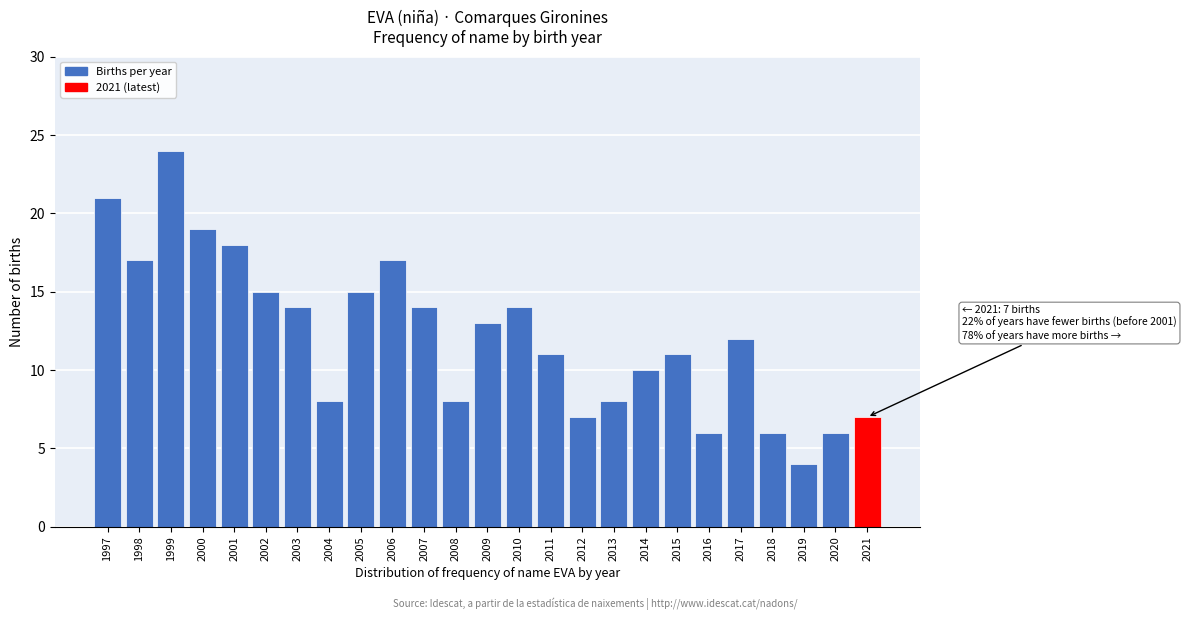

Reading left to right, list all the values displayed in this chart.

1997=21	1998=17	1999=24	2000=19	2001=18	2002=15	2003=14	2004=8	2005=15	2006=17	2007=14	2008=8	2009=13	2010=14	2011=11	2012=7	2013=8	2014=10	2015=11	2016=6	2017=12	2018=6	2019=4	2020=6	2021=7